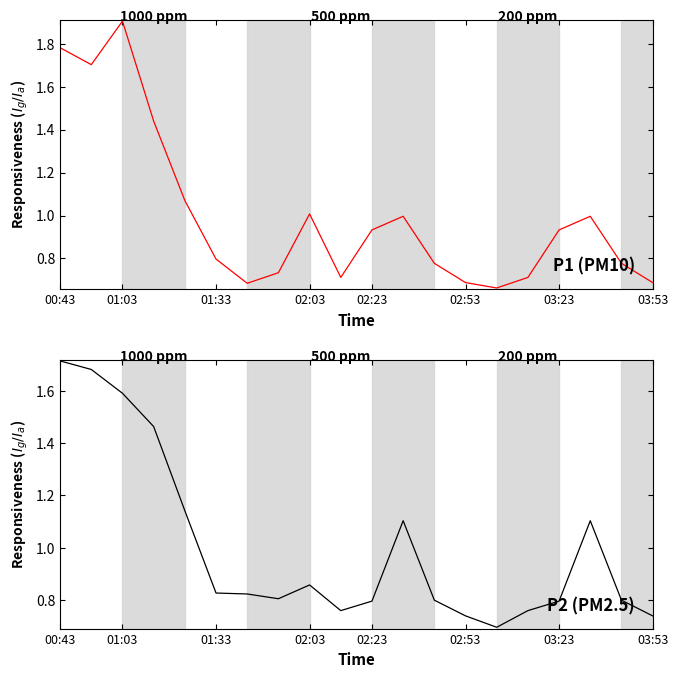

True or false: P1 (PM10) has more than 2 interior local peaks.

True